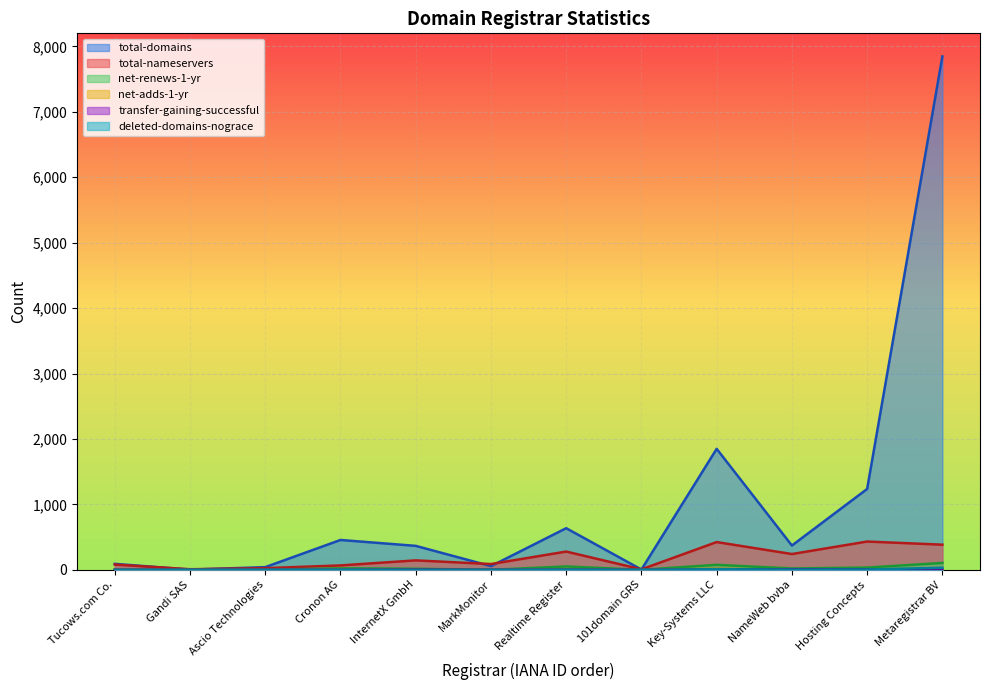

Rank the categories by transfer-gaining-successful value from lowest to highest.

Tucows.com Co., Gandi SAS, Cronon AG, MarkMonitor, 101domain GRS, Ascio Technologies, Metaregistrar BV, InternetX GmbH, Realtime Register, Key-Systems LLC, Hosting Concepts, NameWeb bvba